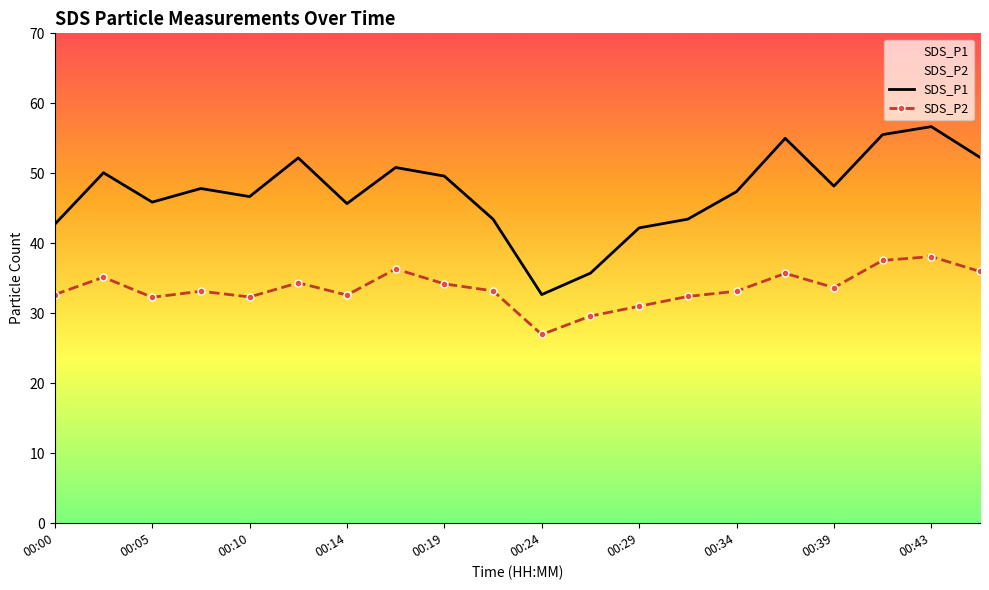

Is the value of SDS_P1 at 00:19 greater than the value of SDS_P2 at 00:29?

Yes